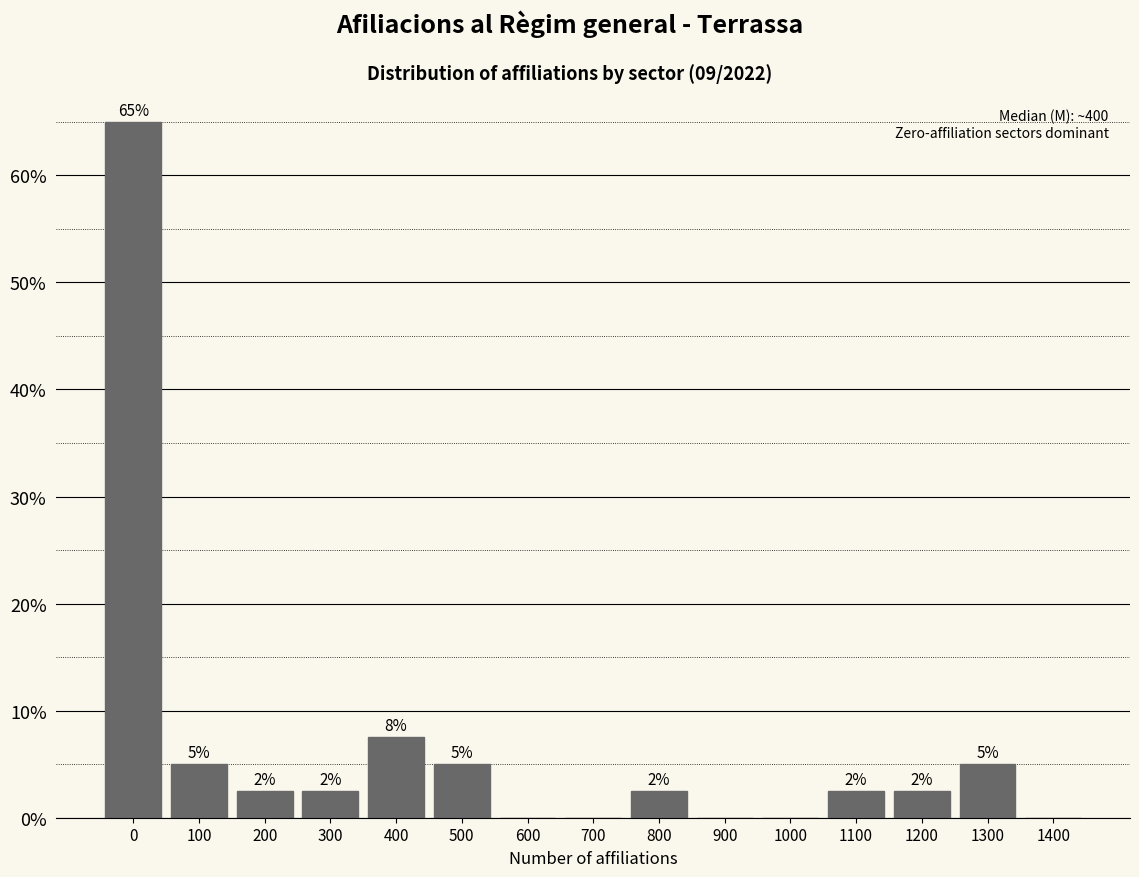

Are the bars horizontal?

No